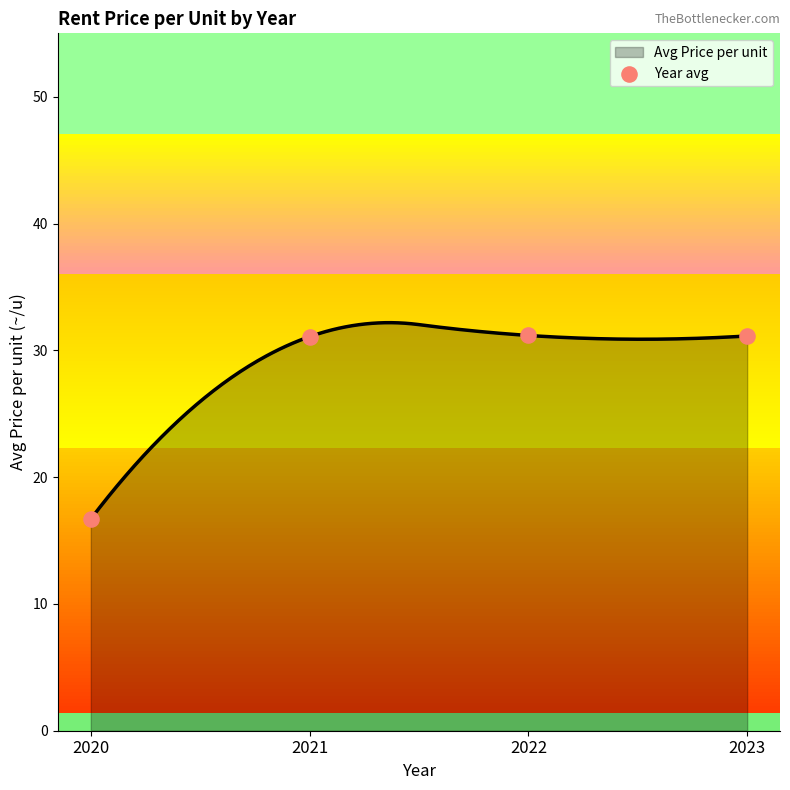

What is the ratio of the value at 2023 to the value at 2021?

1.0